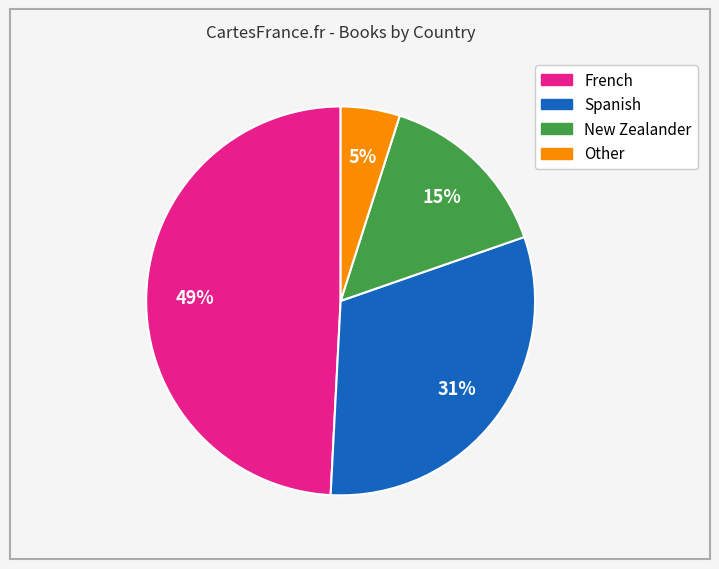

How many slices are in this pie chart?

4